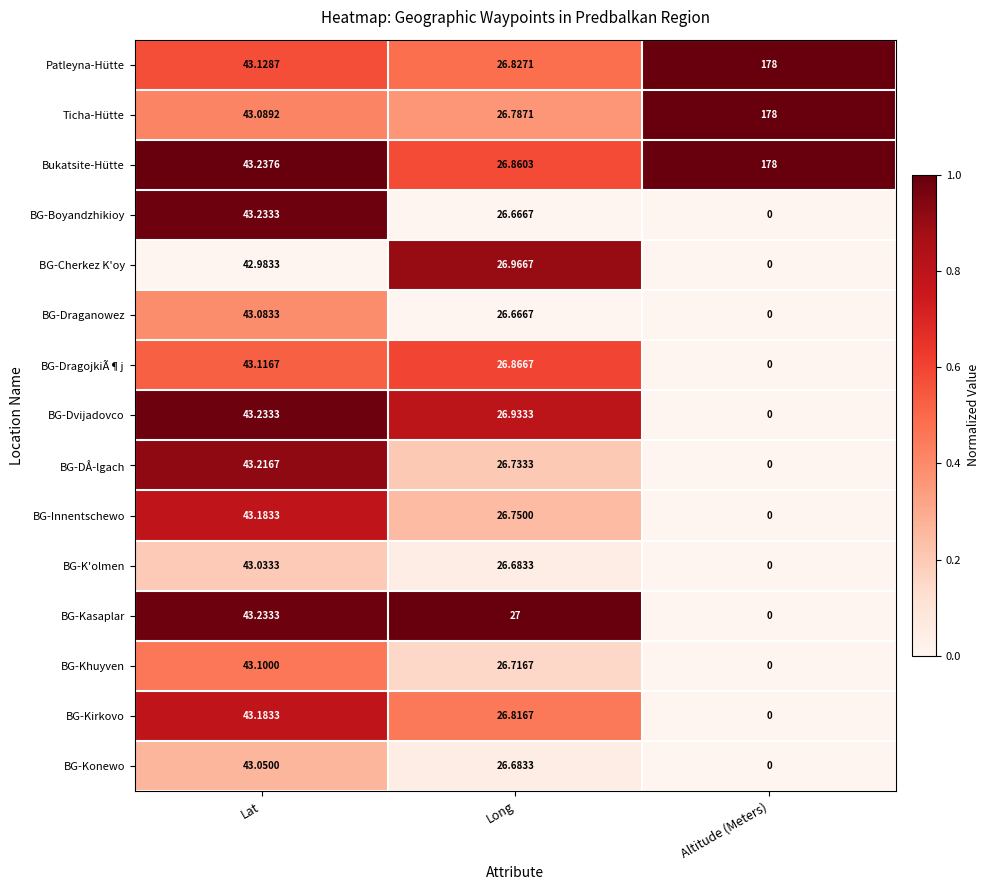

What is the total value across all series at Long?

402.0